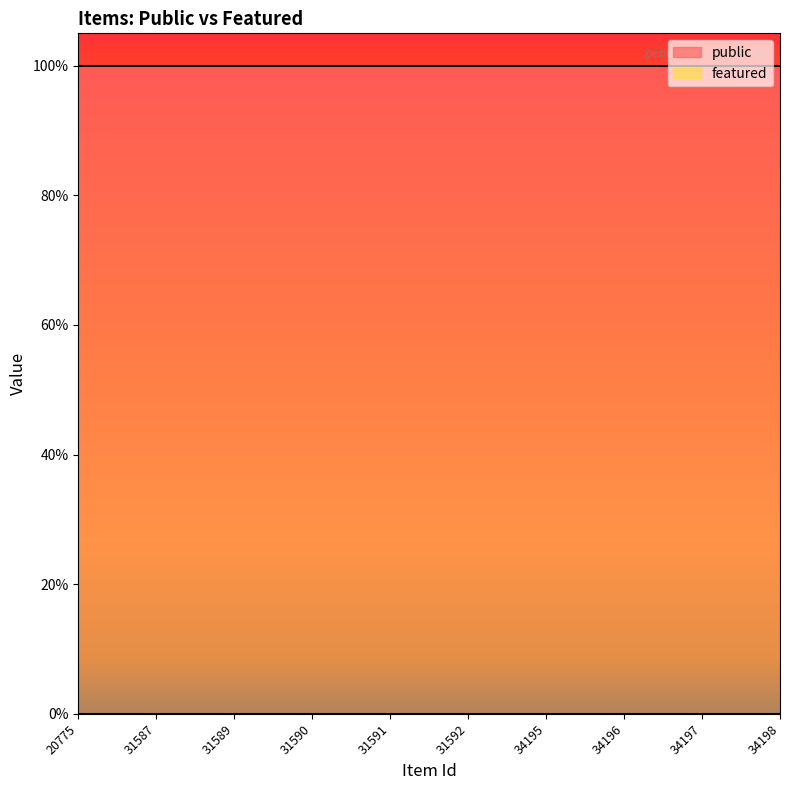

Count the number of categories in the chart.

10